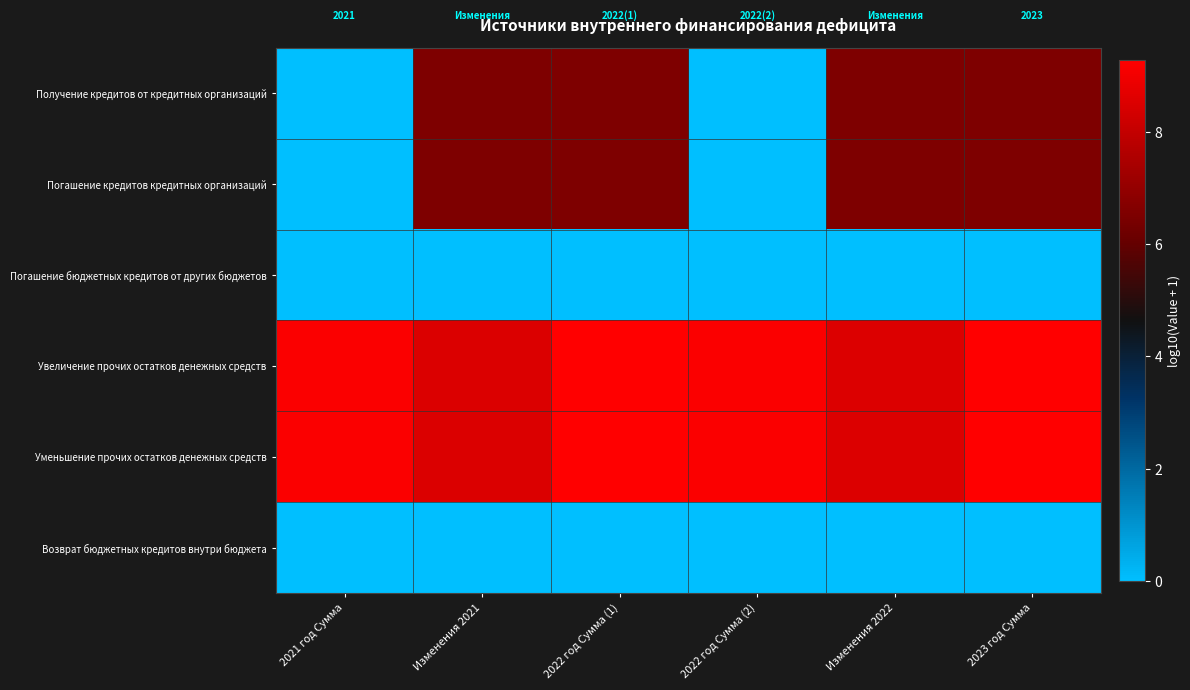

Which series has the largest total across all categories?

Увеличение прочих остатков денежных средств